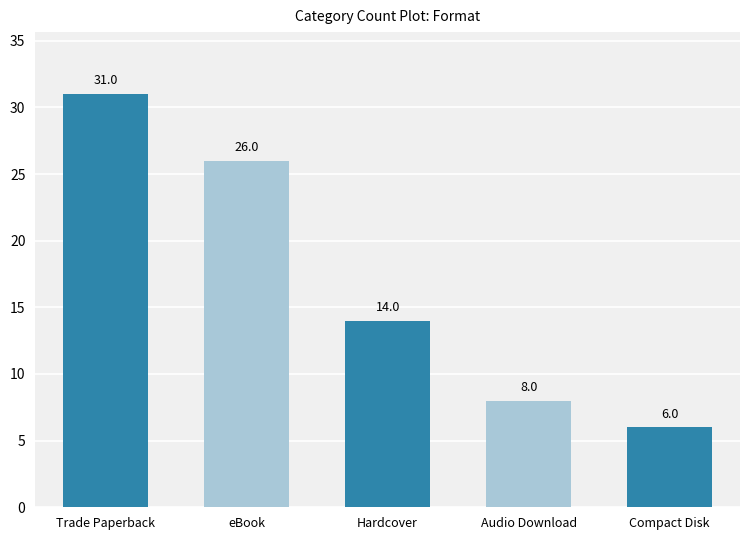

What is the sum of the values at Audio Download and Trade Paperback?

39